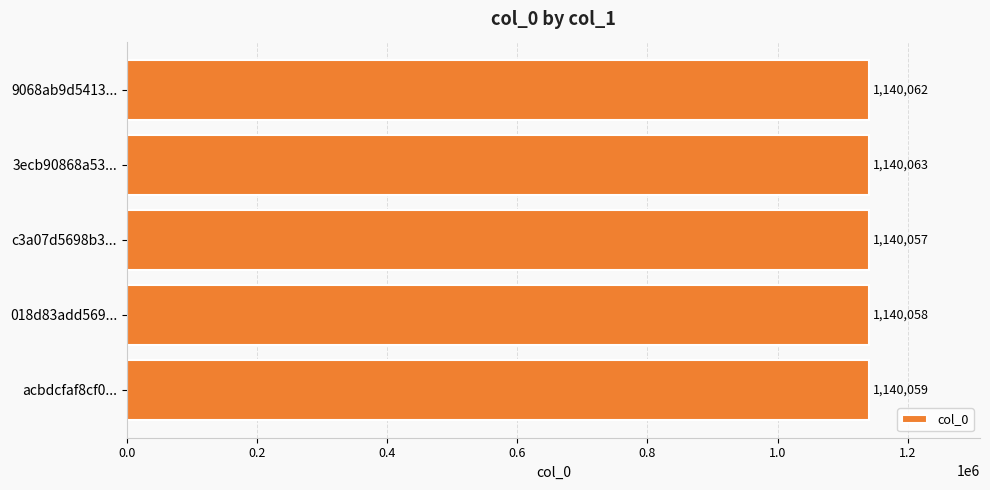

What is the label of the 4th bar from the bottom?

3ecb90868a53...